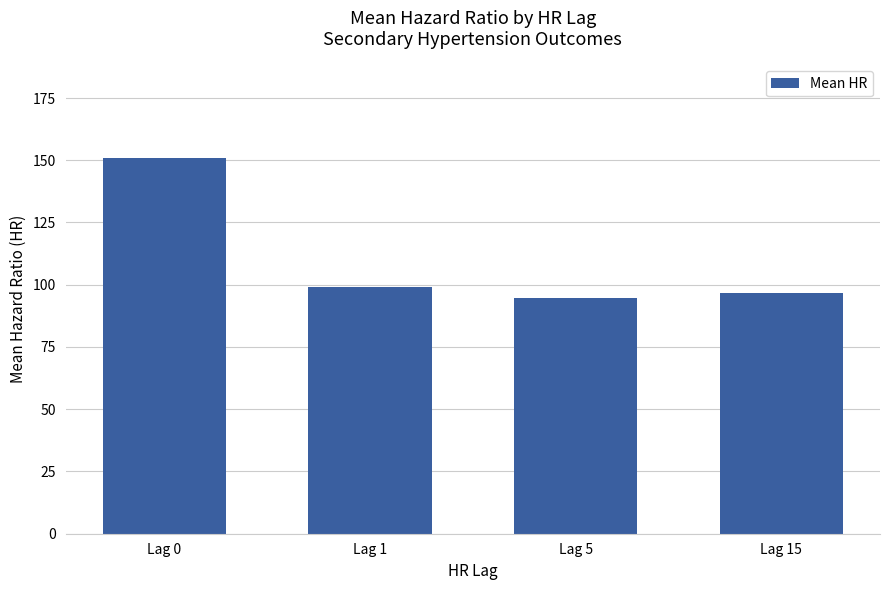

How many bars are there in total?

4